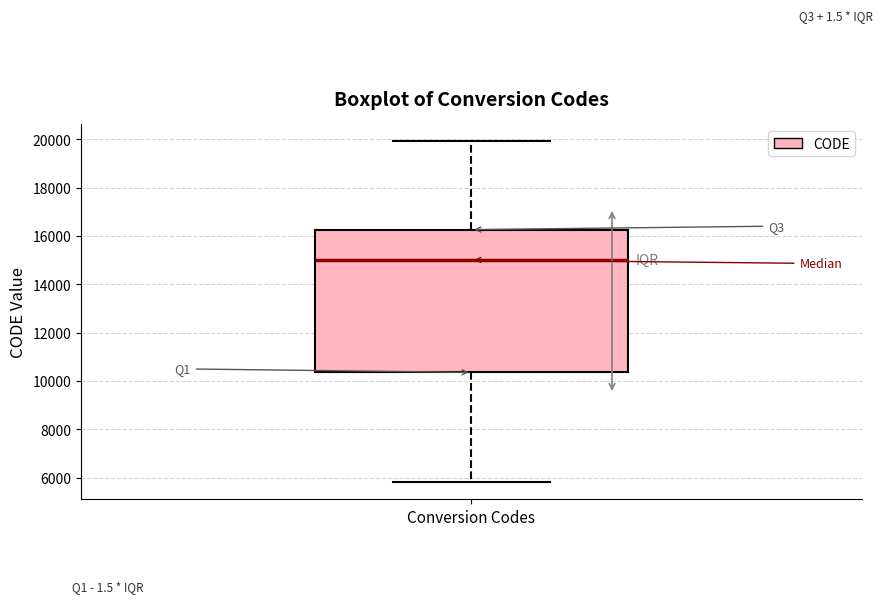

Transcribe this box plot: give where the median line is, the range the box spans, and where the two whiskers end, as read against the y-axis. The values are not printed on the chart, so give them approximately, as read against the axis.

median 15000, box 10400 to 16200, whiskers 5800 to 20000